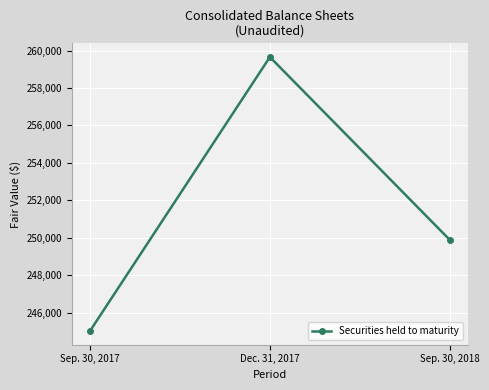

Rank the categories by value from lowest to highest.

Sep. 30, 2017, Sep. 30, 2018, Dec. 31, 2017